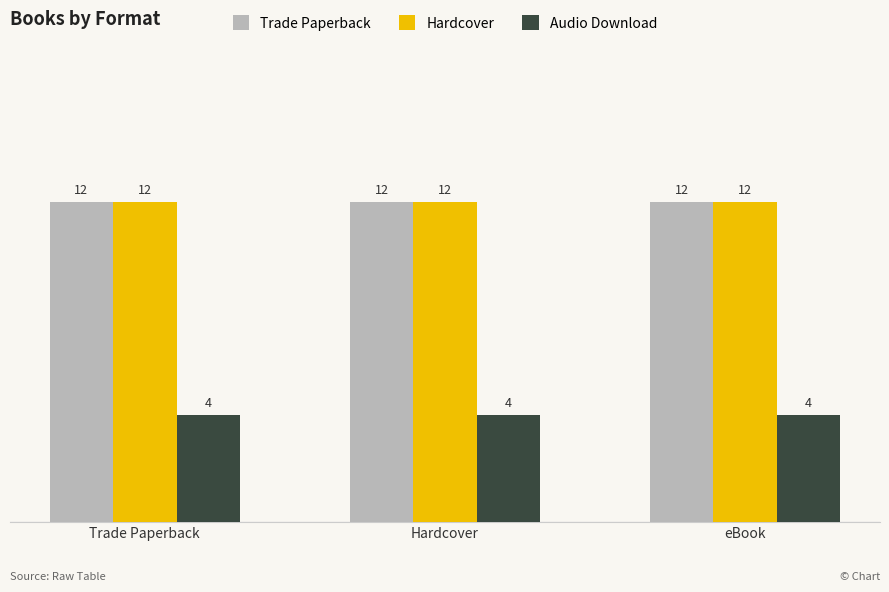

The value of Trade Paperback at Hardcover is 21. True or false?

False